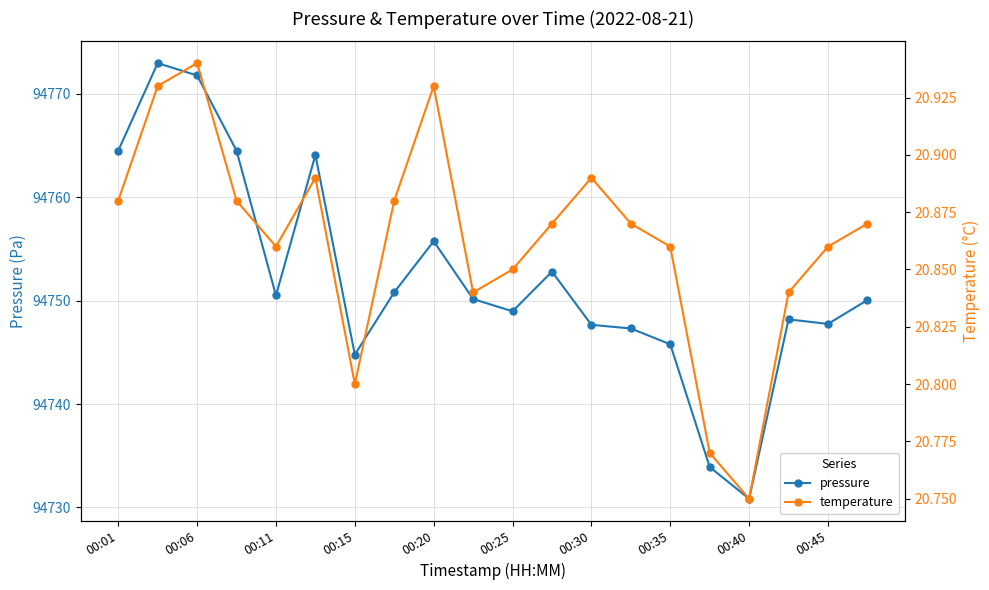

How many lines are shown in the chart?

2